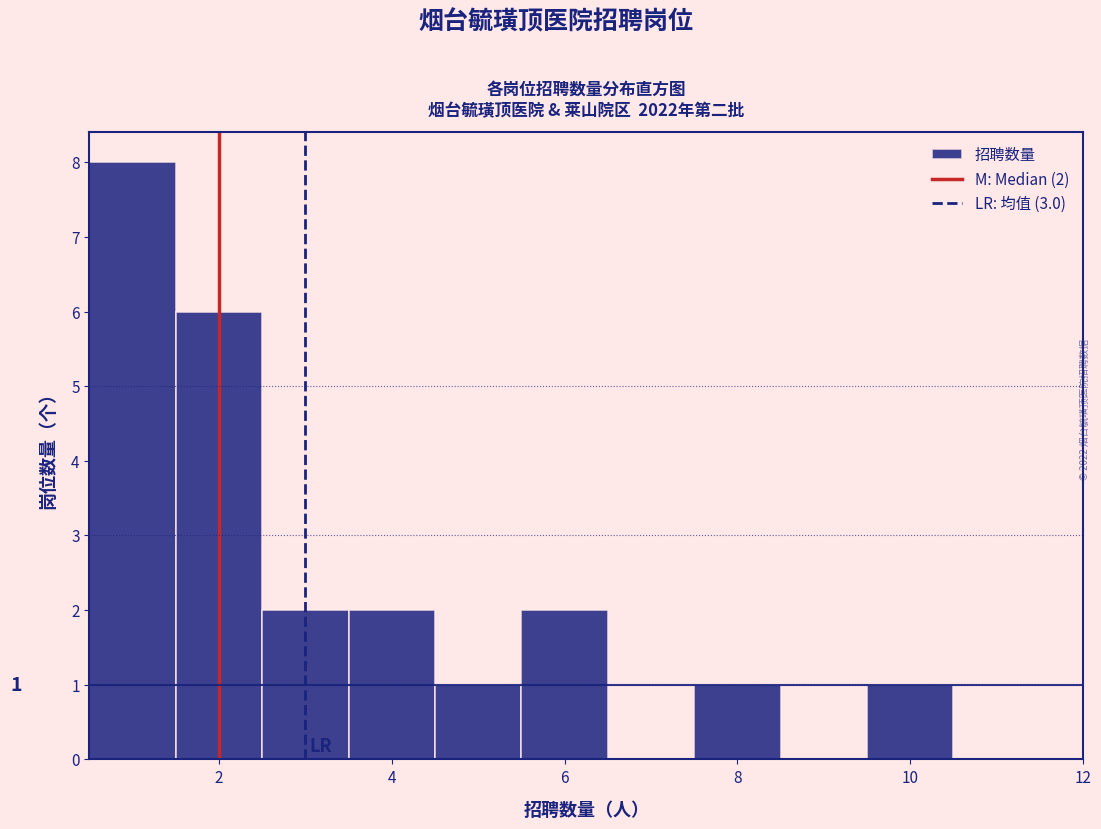

Which range on the x-axis has the tallest bar?

0.5 to 1.5